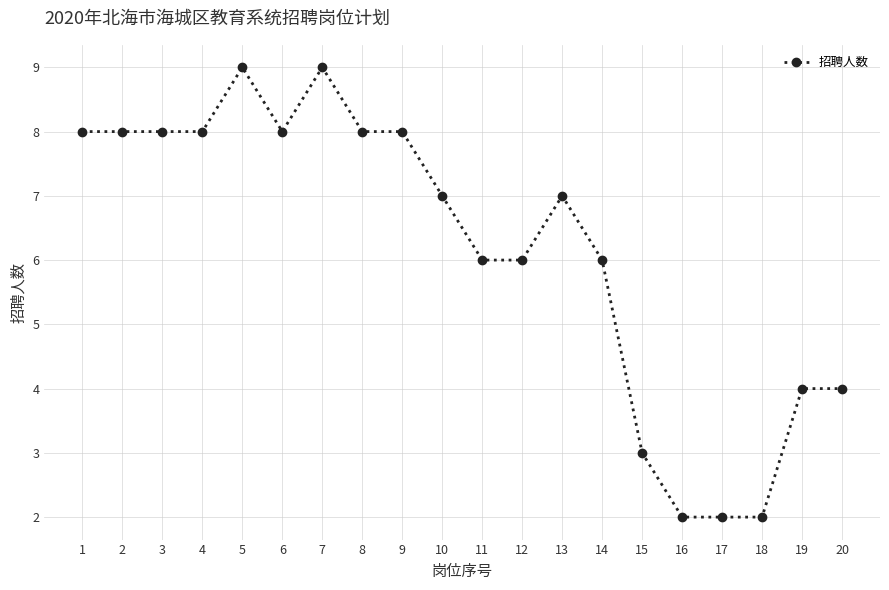

What is the greatest value displayed?

9